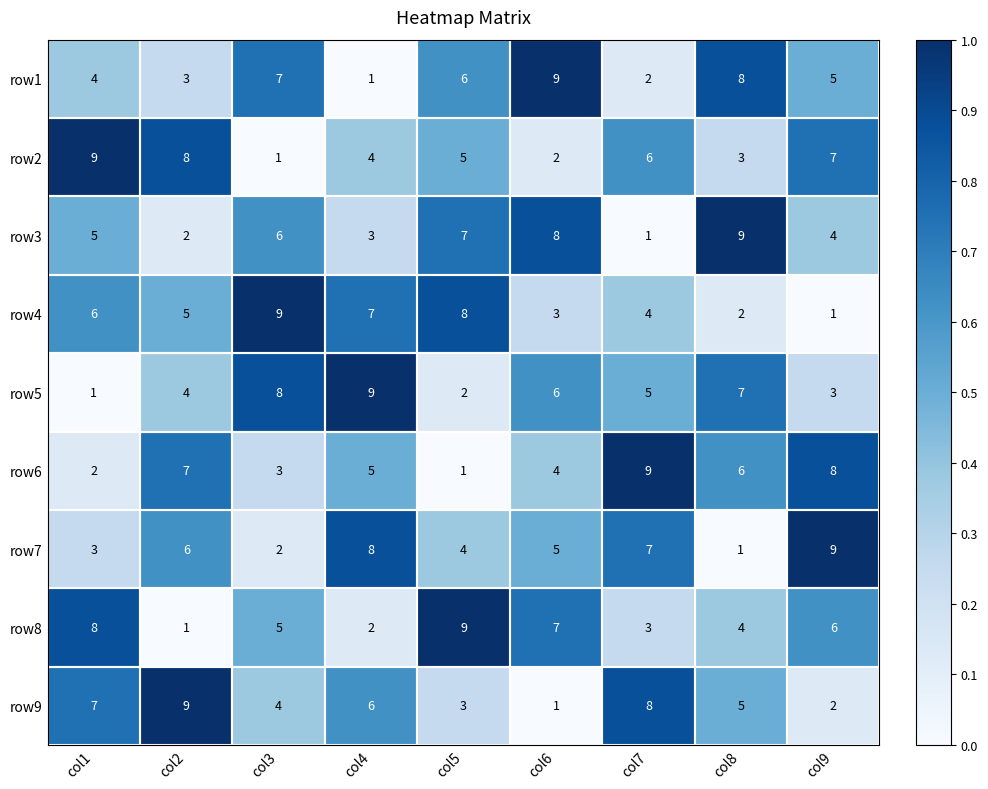

True or false: row1 has a value of 13 at col8.

False